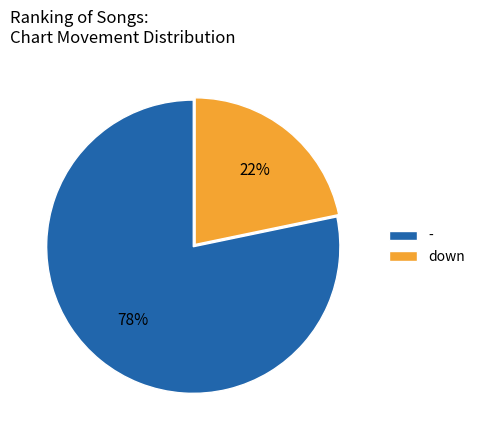

Is it true that - is 68% of the pie?

False